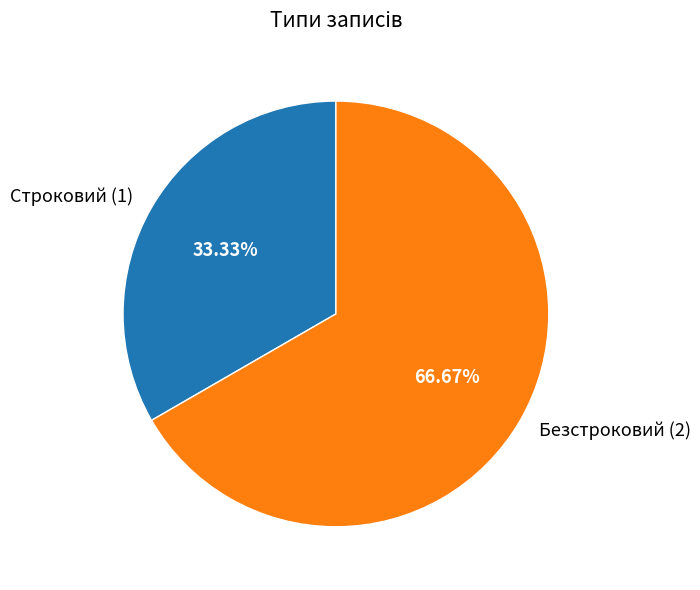

To the nearest percent, what percentage of the pie is Безстроковий?

67%